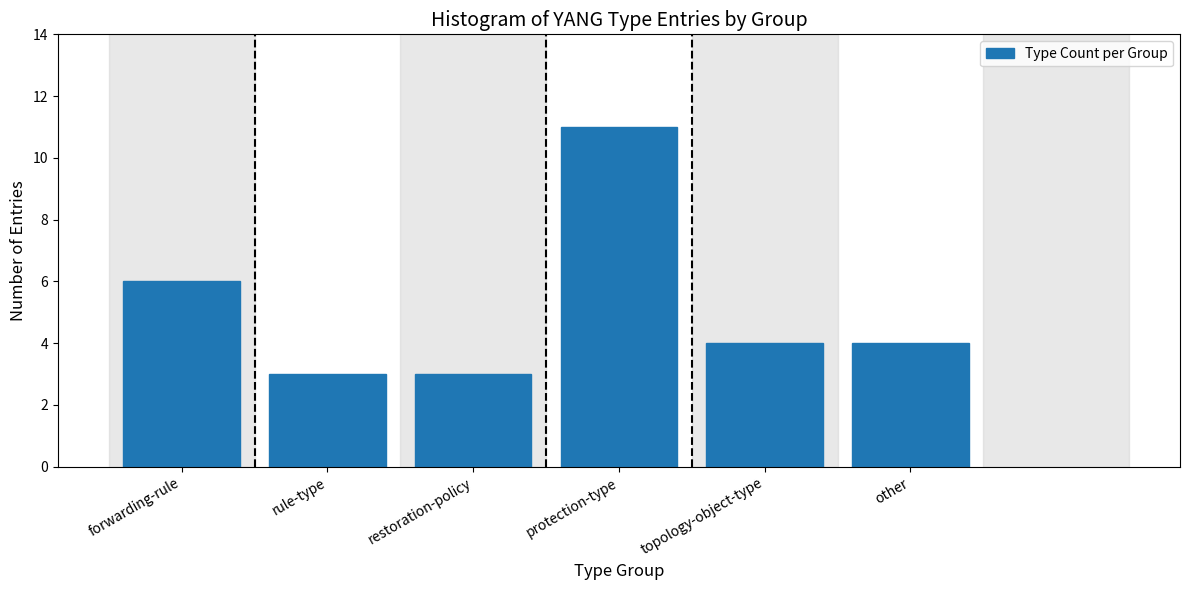

Reading right to left, extract all data points from this chart.

4	4	11	3	3	6